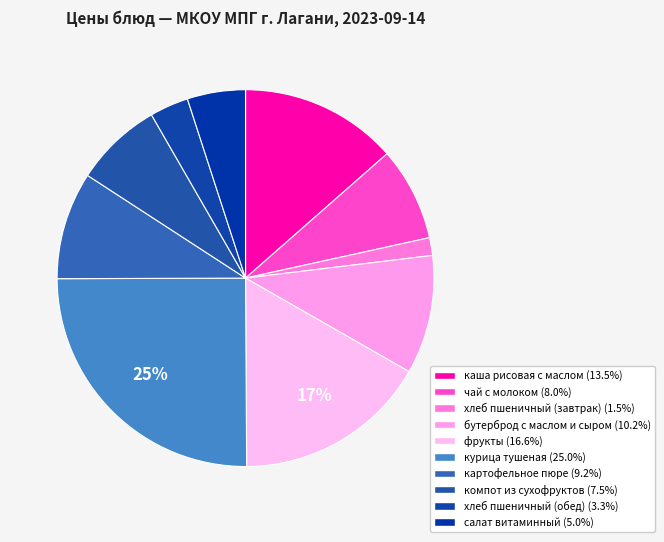

Is бутерброд с маслом и сыром the majority of the pie?

No